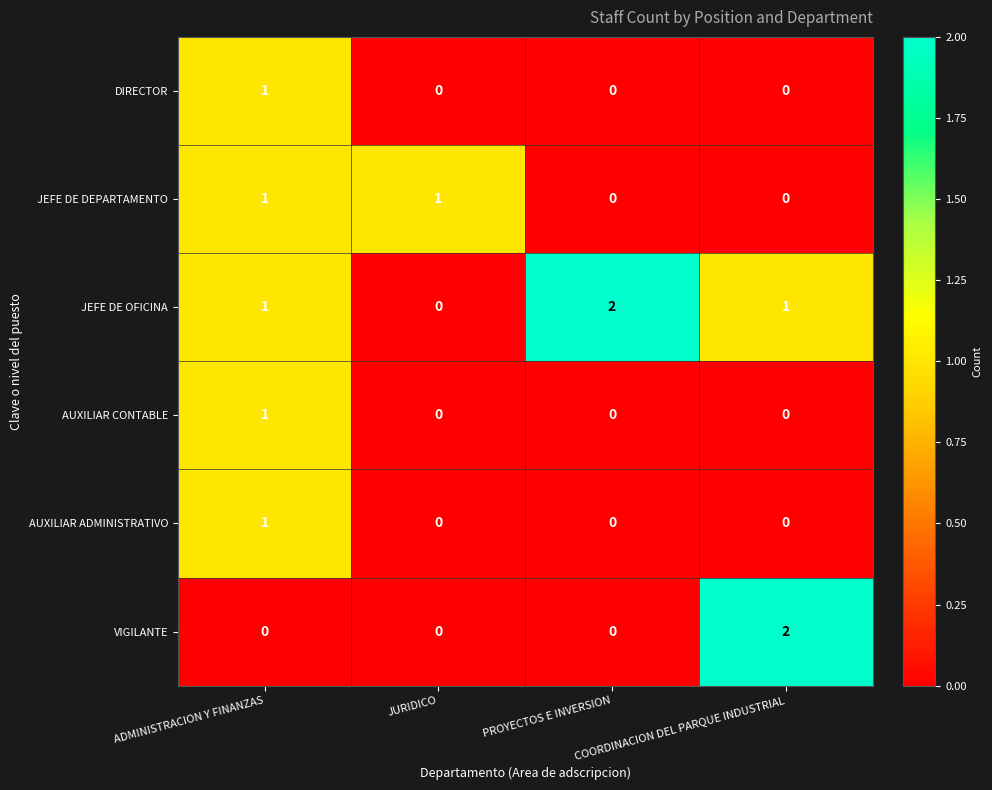

Is it true that VIGILANTE equals -1 at JURIDICO?

False